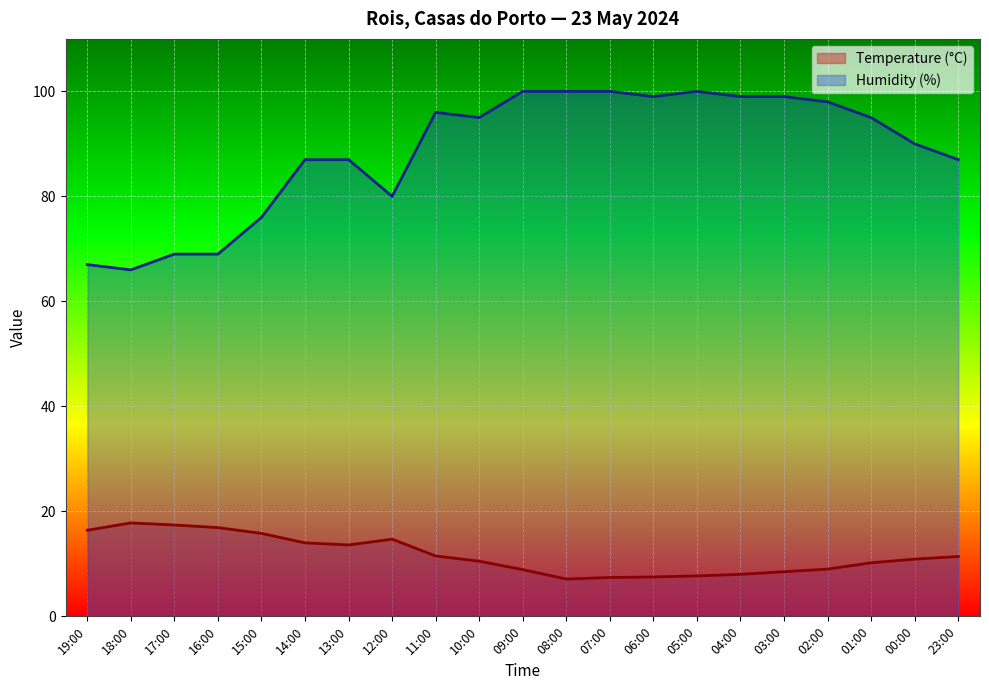

In Temperature (°C), how many points are higher than both neighbors (excluding endpoints)?

2